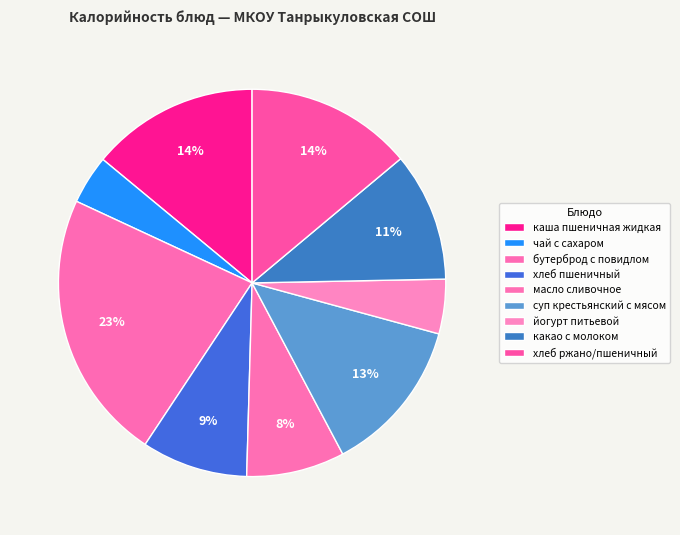

What percentage is the каша пшеничная жидкая slice, to the nearest percent?

14%